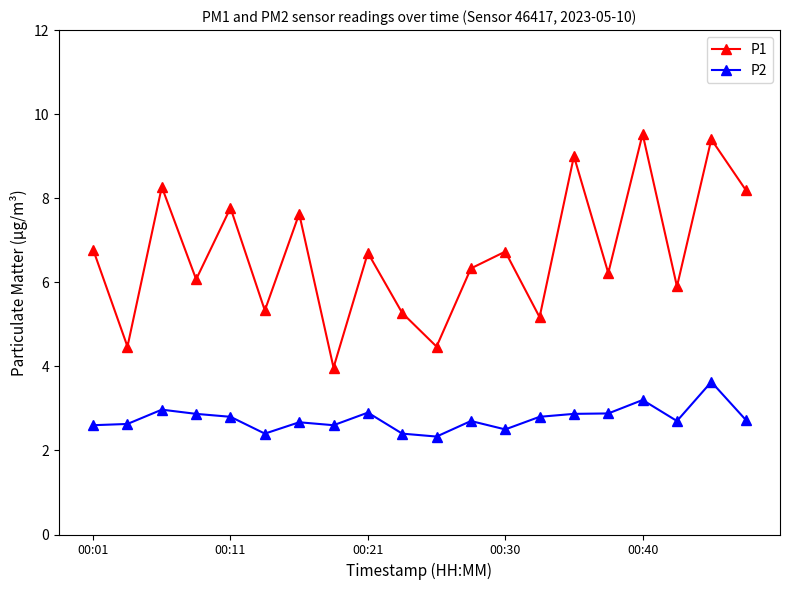

What is the minimum value shown in the chart?

2.3